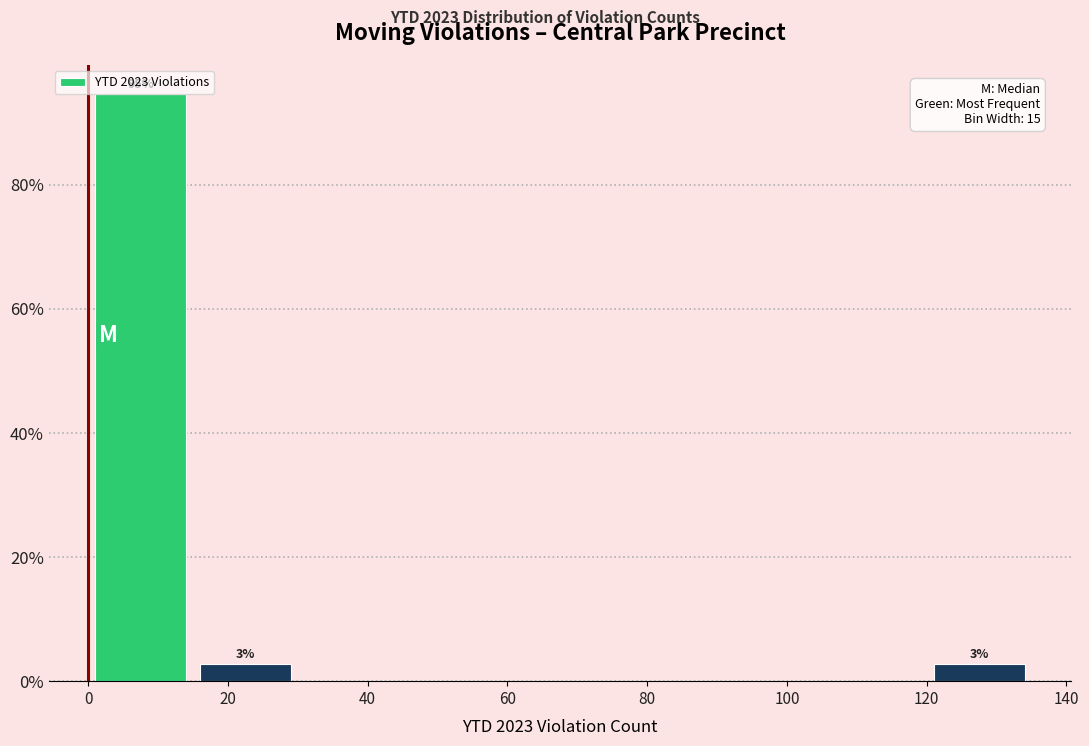

Which range on the x-axis has the tallest bar?

0 to 15